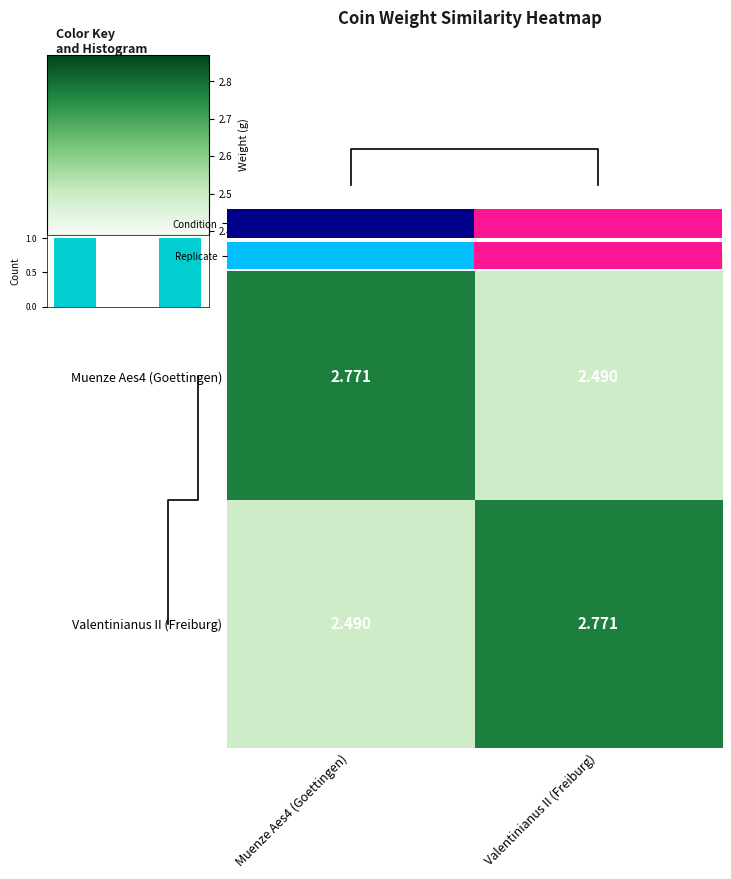

What is the total value across all series at Valentinianus II (Freiburg)?

5.3